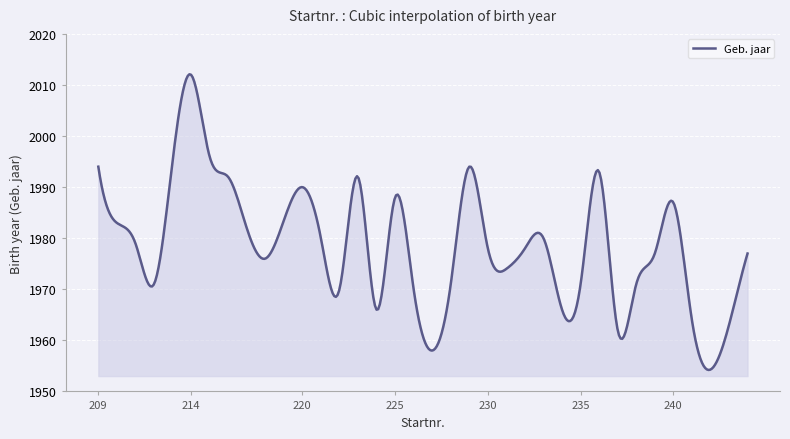

What is the difference between the maximum and minimum values?

57.9